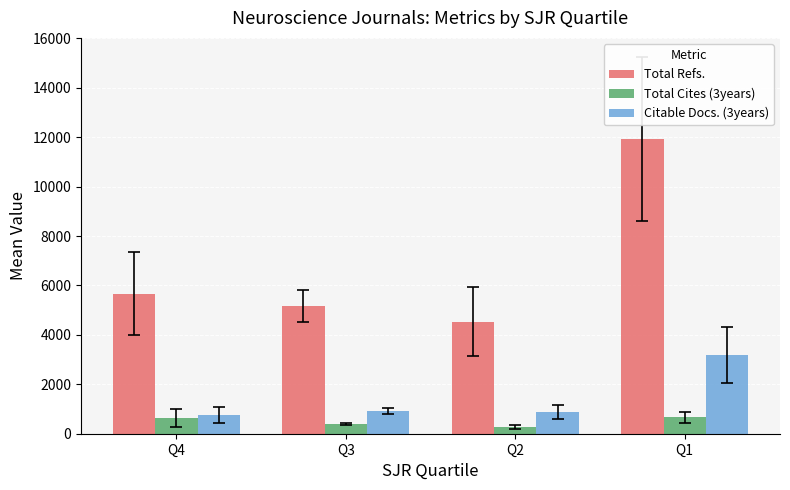

Which label corresponds to the largest value in the chart?

Q1